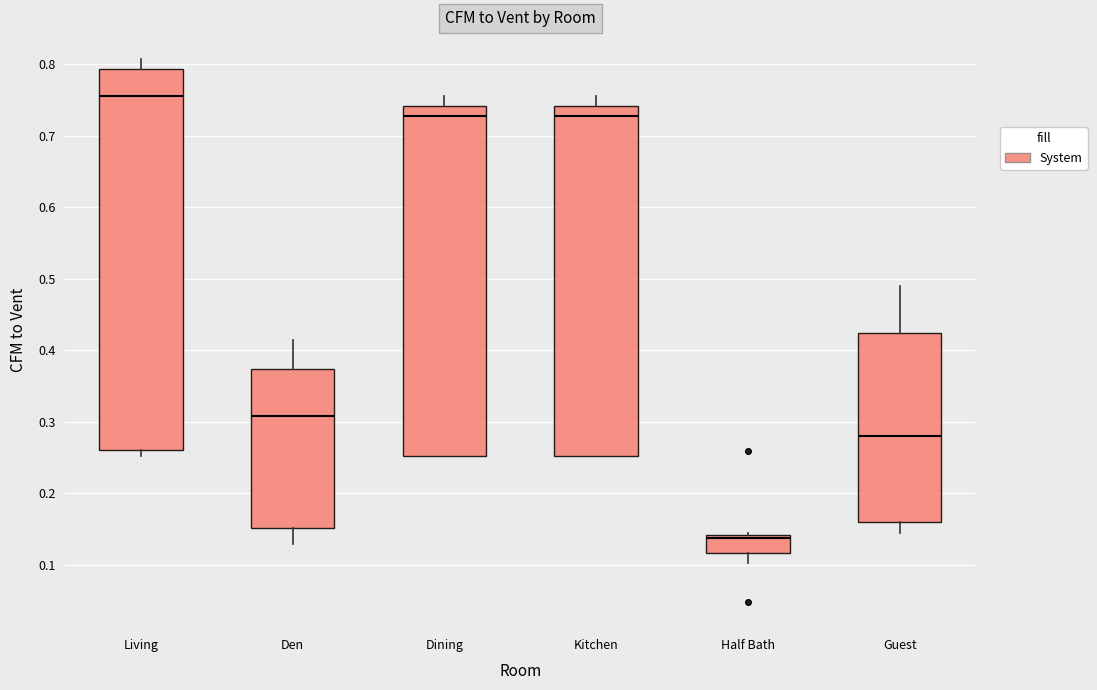

Reading left to right, read every box against the y-axis: the position of its median line, the range the box covers, and the ends of its whiskers. The values are not printed on the chart, so give them approximately, as read against the axis.

Living: median 0.76, box 0.26 to 0.79, whiskers 0.25 to 0.81
Den: median 0.31, box 0.15 to 0.37, whiskers 0.13 to 0.41
Dining: median 0.73, box 0.25 to 0.74, whiskers 0.25 to 0.76
Kitchen: median 0.73, box 0.25 to 0.74, whiskers 0.25 to 0.76
Half Bath: median 0.14 (just below the box's upper edge), box 0.12 to 0.14, whiskers 0.10 to 0.15
Guest: median 0.28, box 0.16 to 0.42, whiskers 0.14 to 0.49